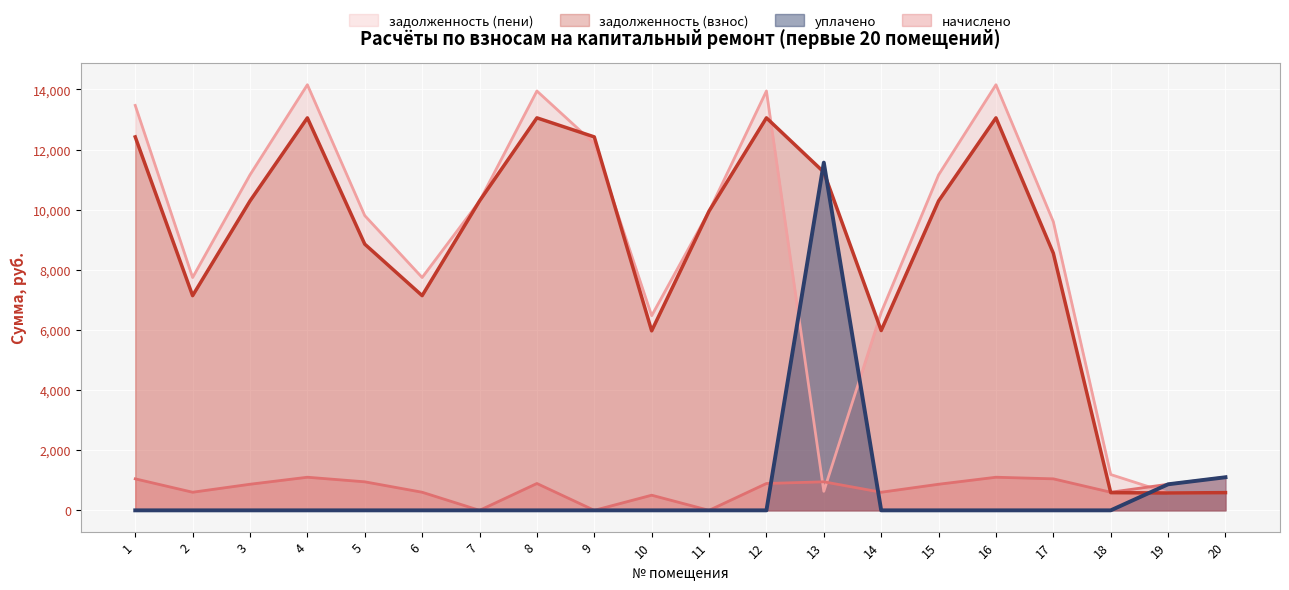

What is the difference between the maximum and minimum values in the уплачено series?

11566.6